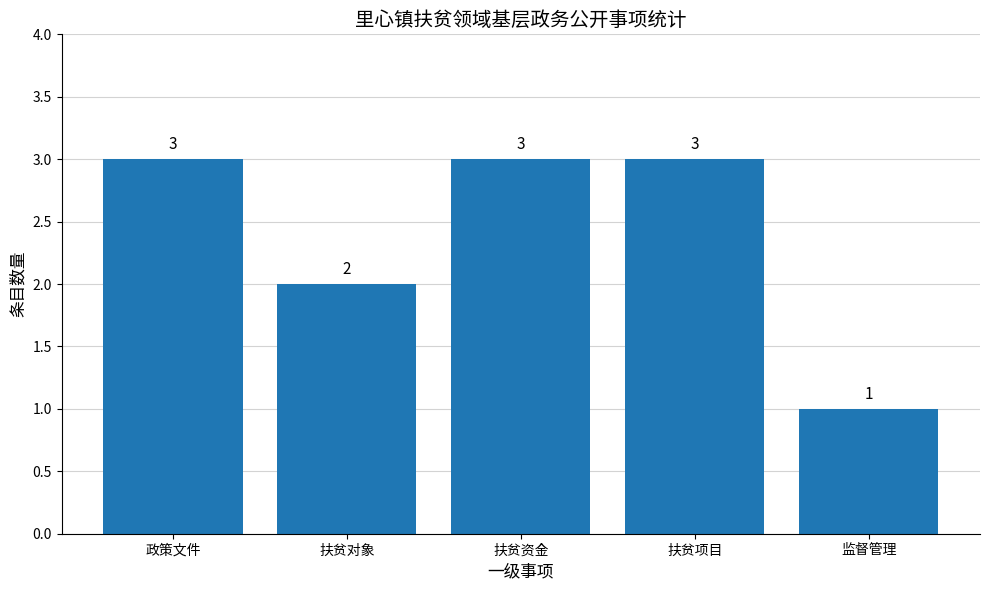

What is the average value?

2